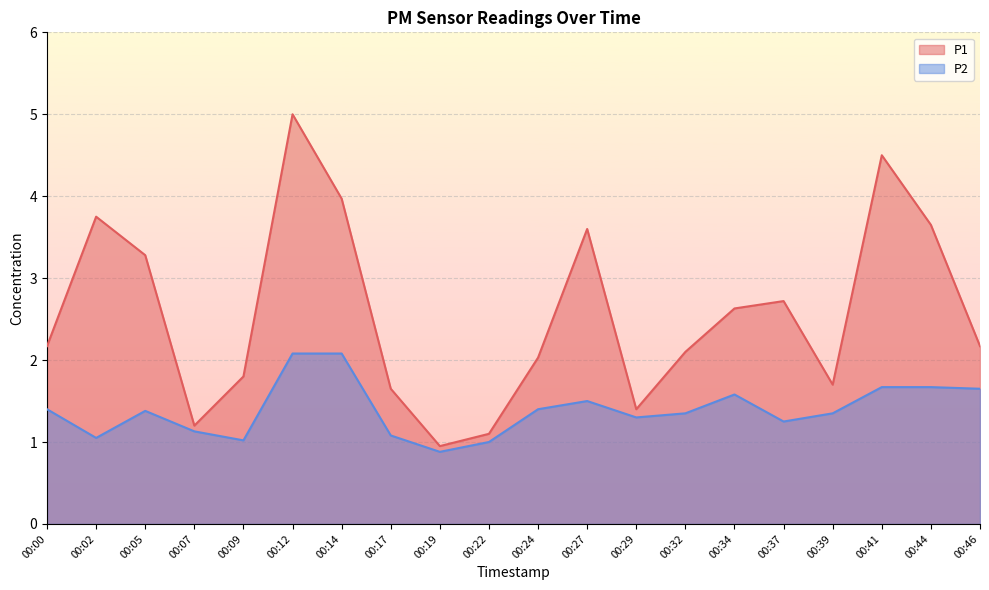

What is the spread (max minus min) of values at 00:27?

2.1